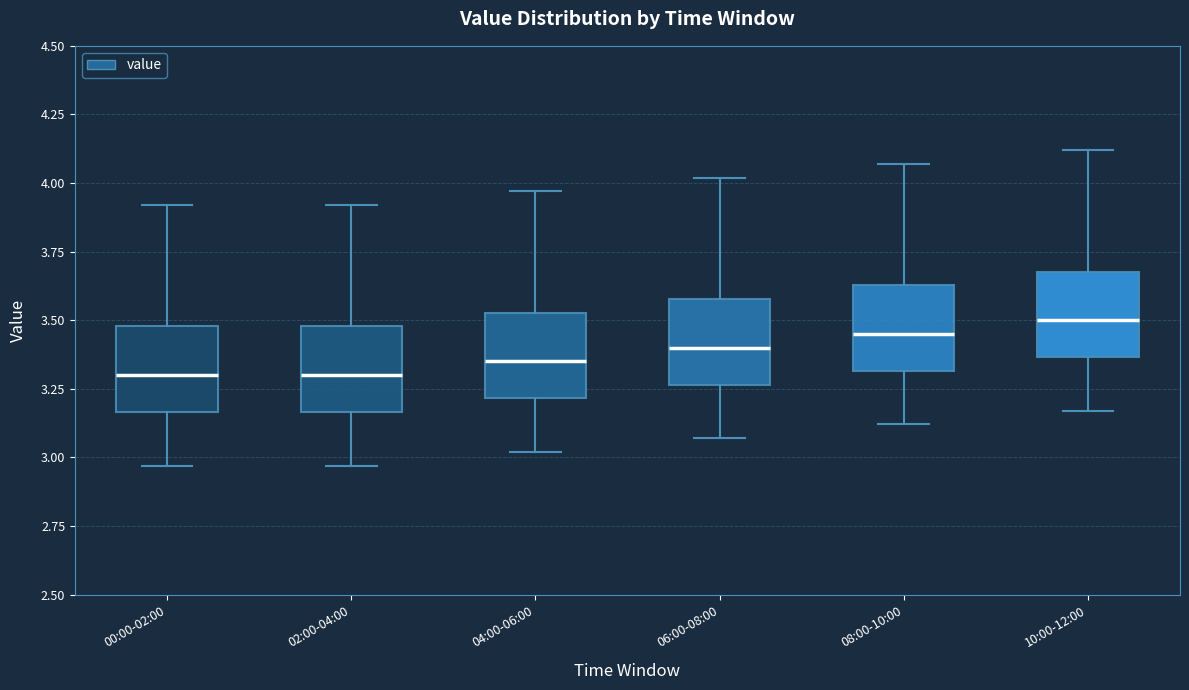

Where does the lower whisker of the box for 06:00-08:00 end on the y-axis? The values are not printed on the chart, so give them approximately, as read against the axis.

3.05